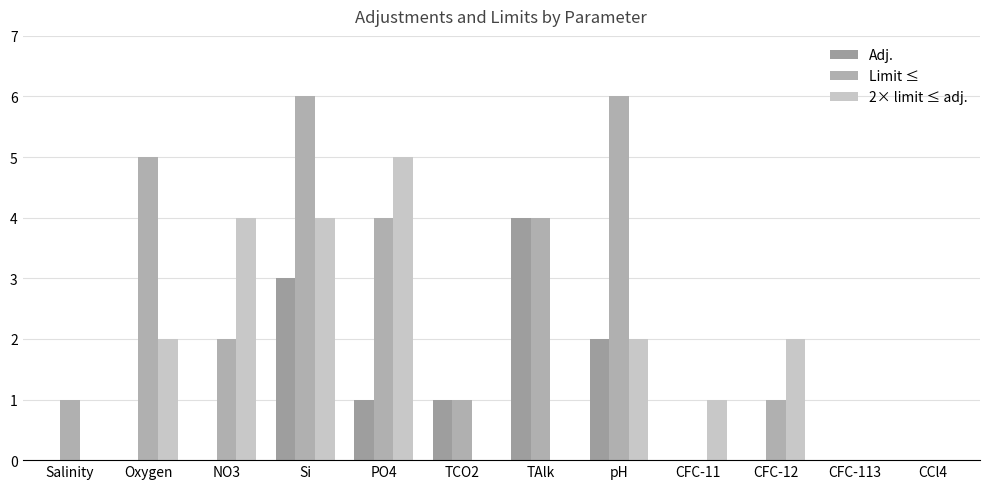

True or false: 2× limit ≤ adj. has a value of 0 at TCO2.

True